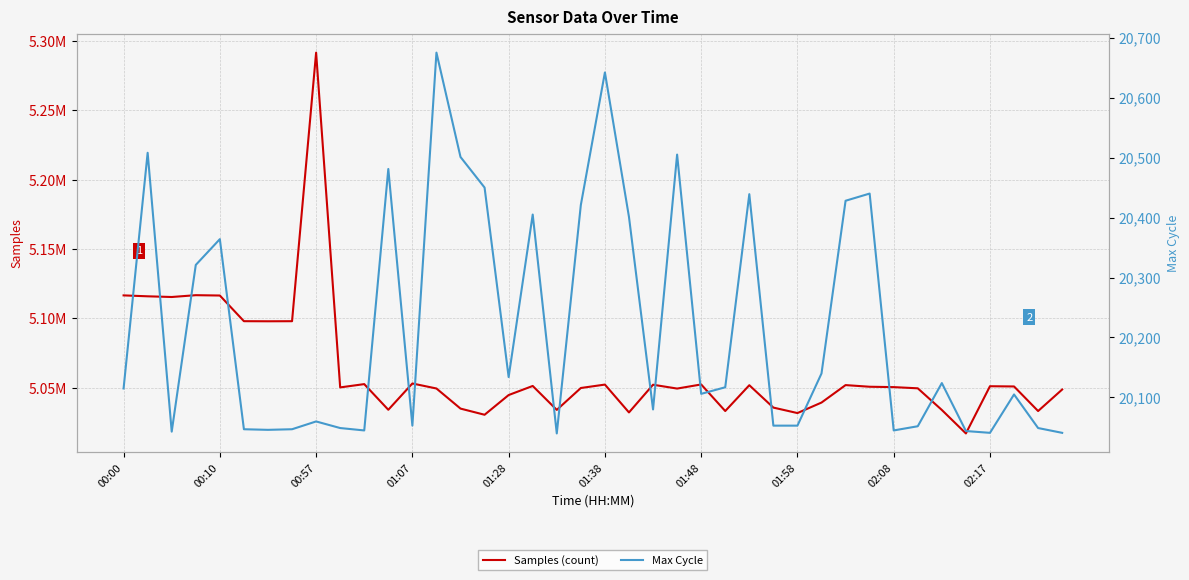

Reading left to right, list all the values displayed in this chart.

Samples (count): 5116623	5115960	5115460	5116769	5116525	5098036	5097966	5098025	5291503	5050328	5052702	5034217	5053154	5049548	5035065	5030627	5044827	5051374	5034136	5049905	5052362	5032298	5052260	5049494	5052451	5033309	5051907	5035788	5031842	5039412	5051993	5050804	5050540	5049678	5034069	5017167	5051179	5051011	5033309	5048812
Max Cycle: 20115	20508	20043	20321	20364	20047	20046	20047	20060	20049	20045	20481	20053	20675	20501	20450	20134	20405	20040	20421	20642	20401	20080	20505	20106	20117	20439	20053	20053	20140	20428	20440	20045	20052	20124	20044	20041	20105	20049	20041